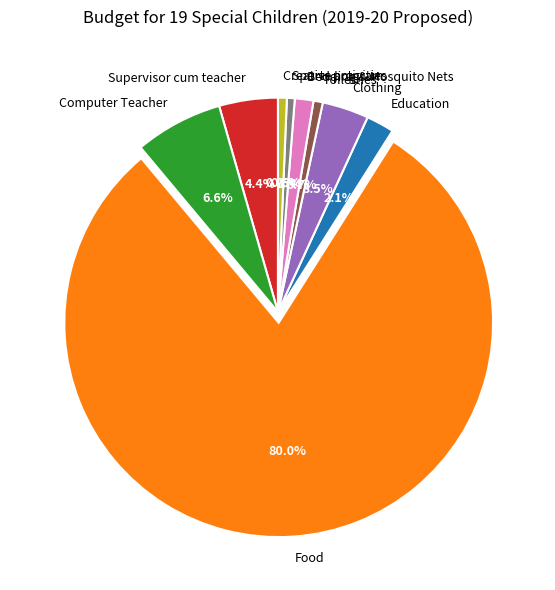

Which category has the biggest portion of the pie?

Food